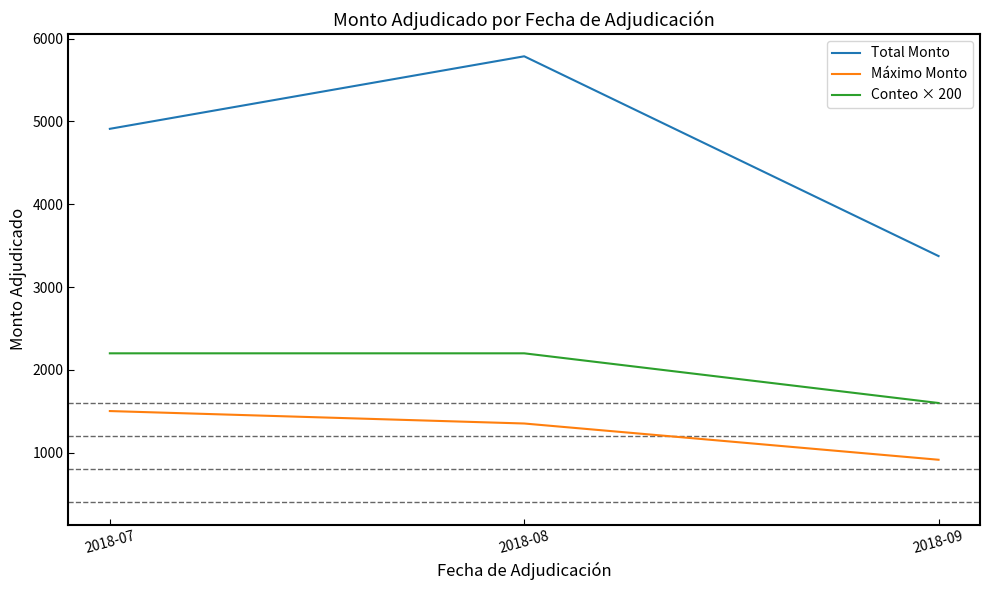

What is the difference between the maximum and minimum values in the Máximo Monto series?

588.0